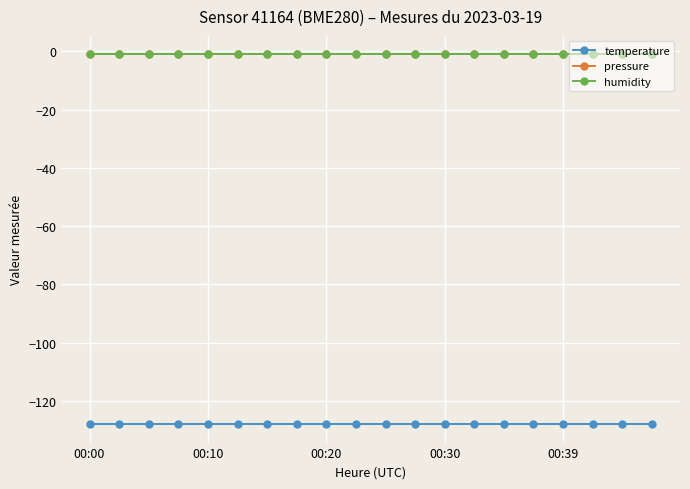

Is this an area chart (filled region under the line)?

No